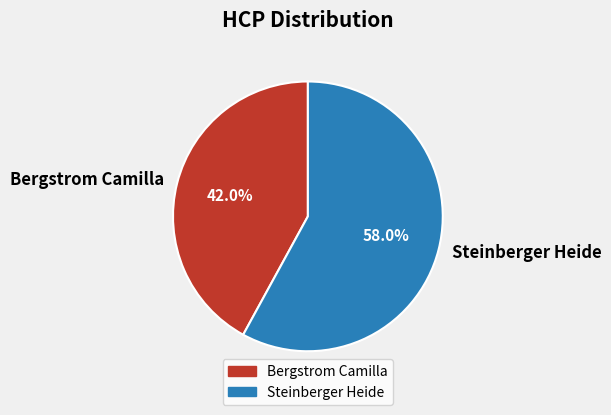

Count the number of slices in the pie.

2